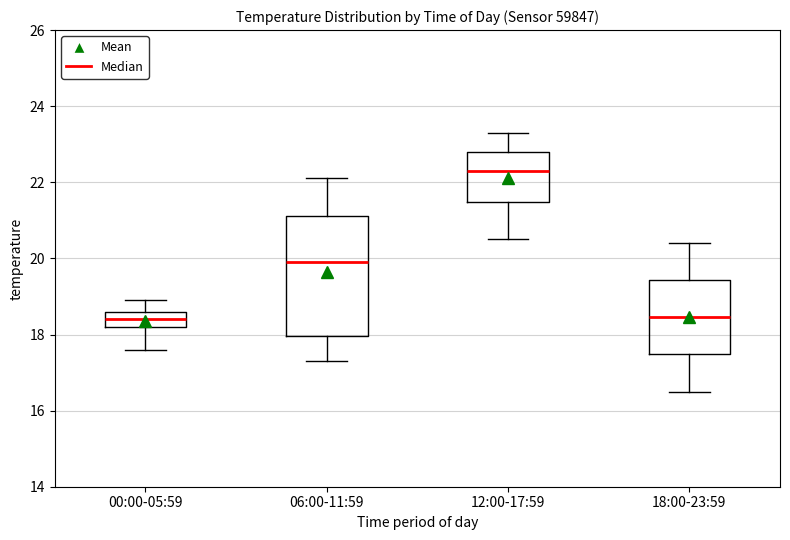

Which box's median line is the highest?

12:00-17:59